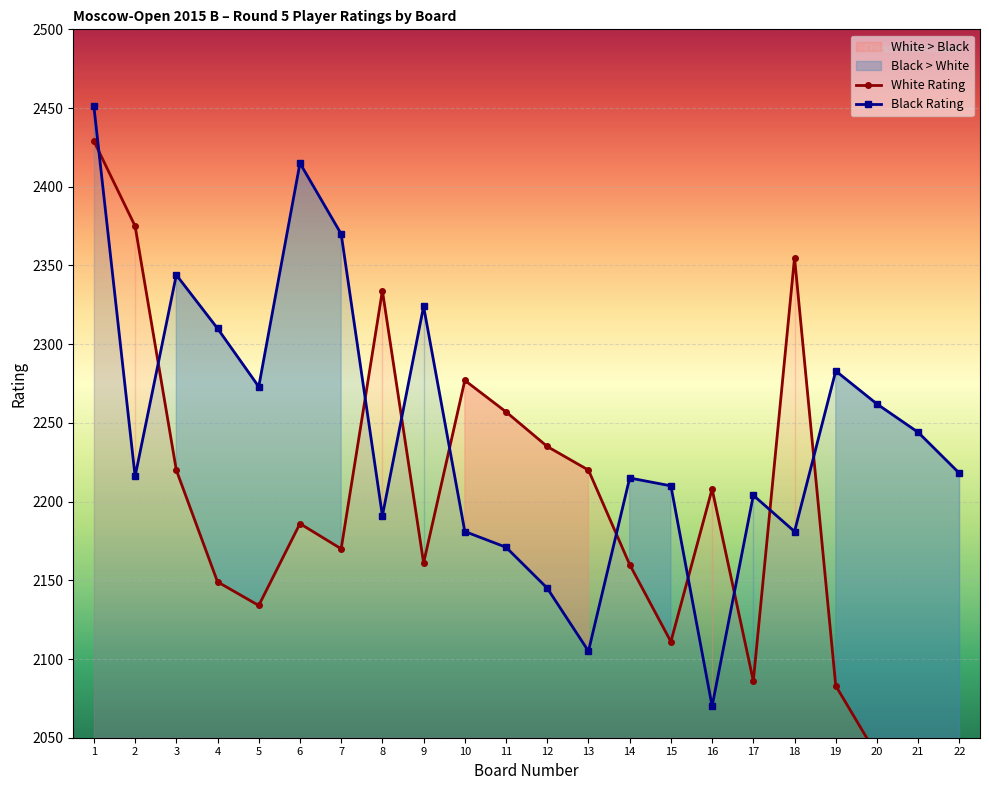

The White Rating series shows 2257 at 11. True or false?

True